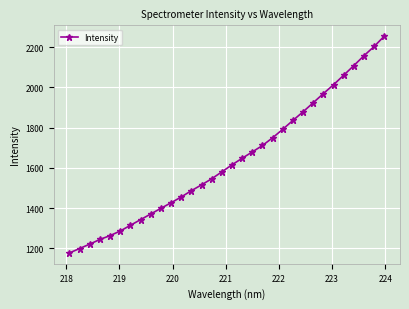

What is the value of the 22nd point from the left?

1792.0